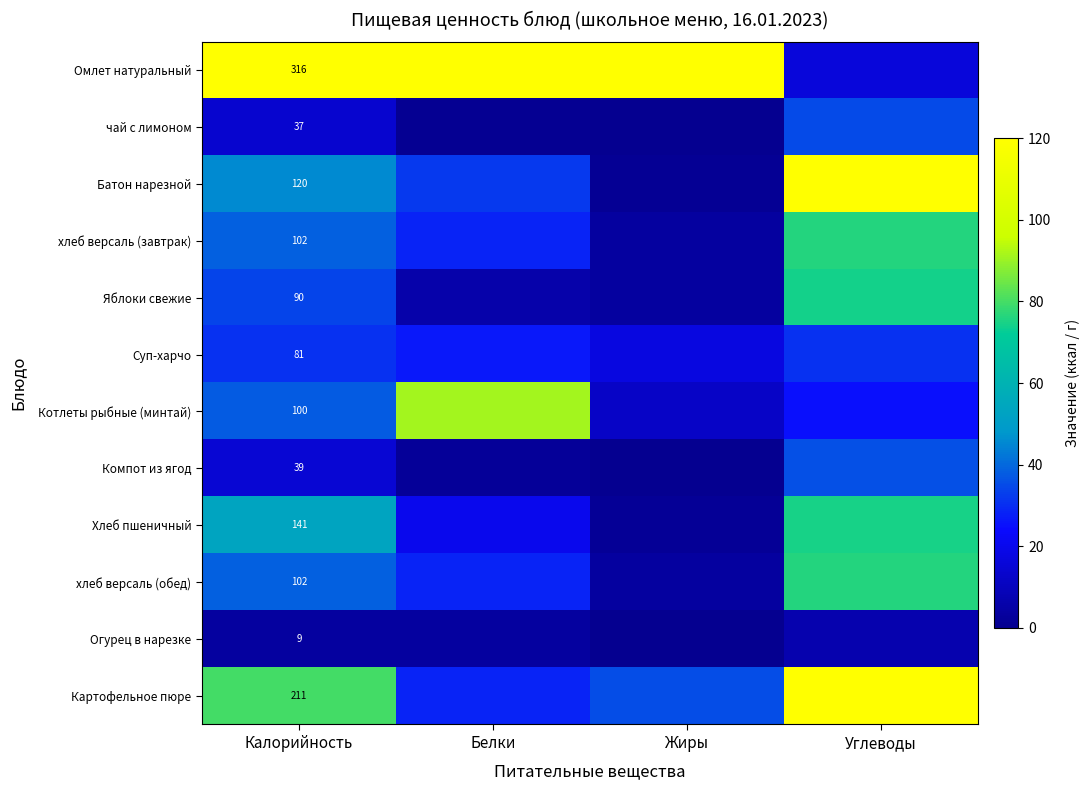

Which label corresponds to the smallest value in the chart?

Жиры